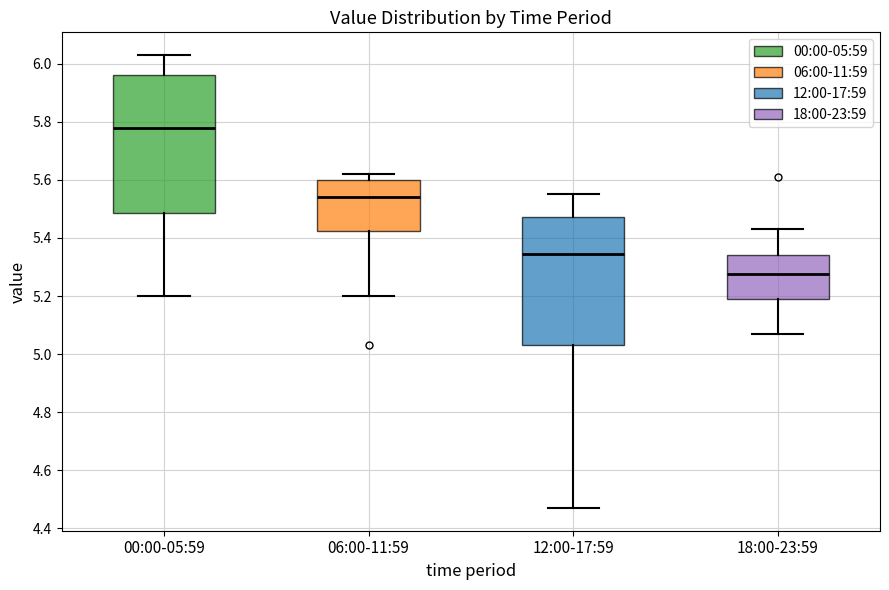

Reading left to right, transcribe this box plot: for each box, give where its median line is, the range the box spans, and where its two whiskers end, as read against the y-axis. The values are not printed on the chart, so give them approximately, as read against the axis.

00:00-05:59: median 5.78, box 5.48 to 5.96, whiskers 5.20 to 6.04
06:00-11:59: median 5.54, box 5.42 to 5.60, whiskers 5.20 to 5.62
12:00-17:59: median 5.34, box 5.04 to 5.48, whiskers 4.48 to 5.56
18:00-23:59: median 5.28, box 5.20 to 5.34, whiskers 5.08 to 5.44